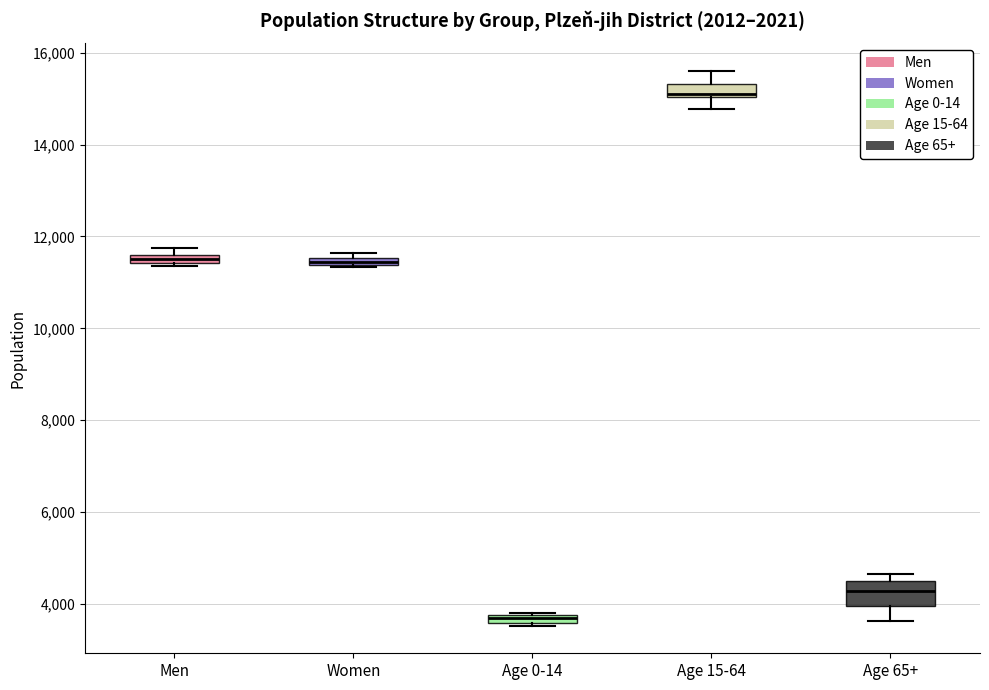

Which box's median line is the highest?

Age 15-64